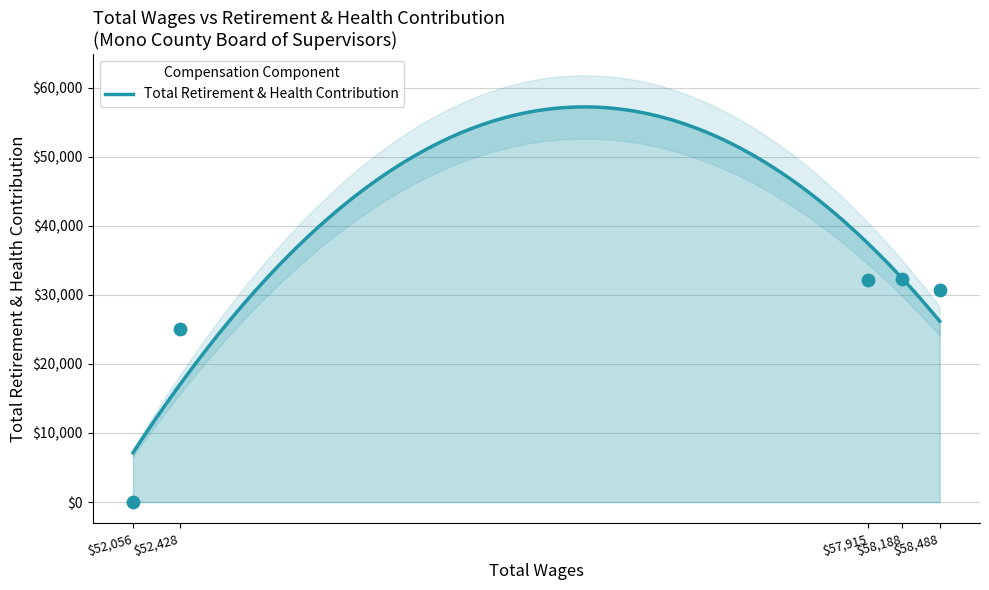

What is the change in value from 58488.0 to 52056.0?

-30760